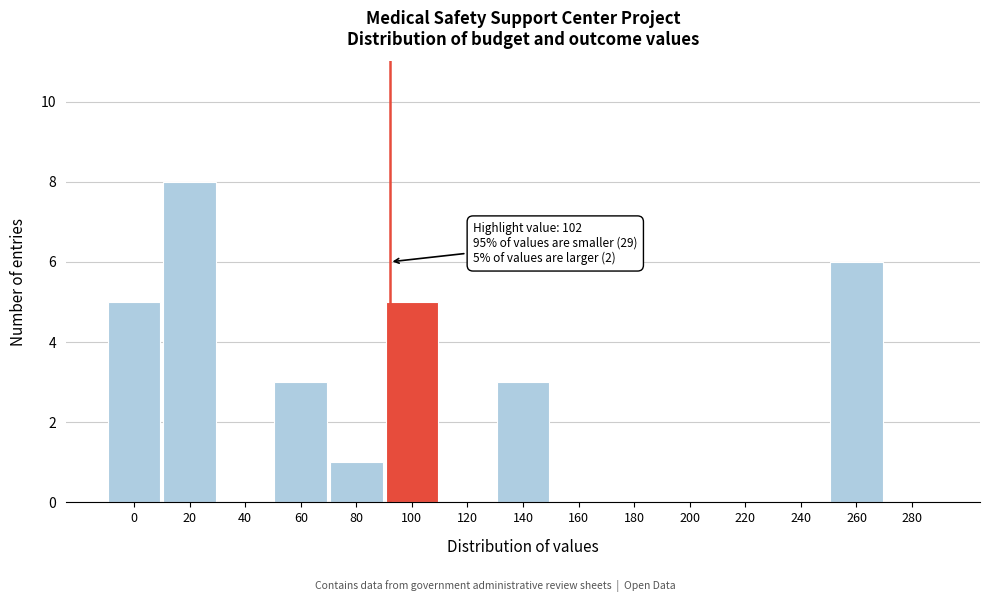

Reading left to right, what are all the values shown in this chart?

0=5	20=8	40=0	60=3	80=1	100=5	120=0	140=3	160=0	180=0	200=0	220=0	240=0	260=6	280=0